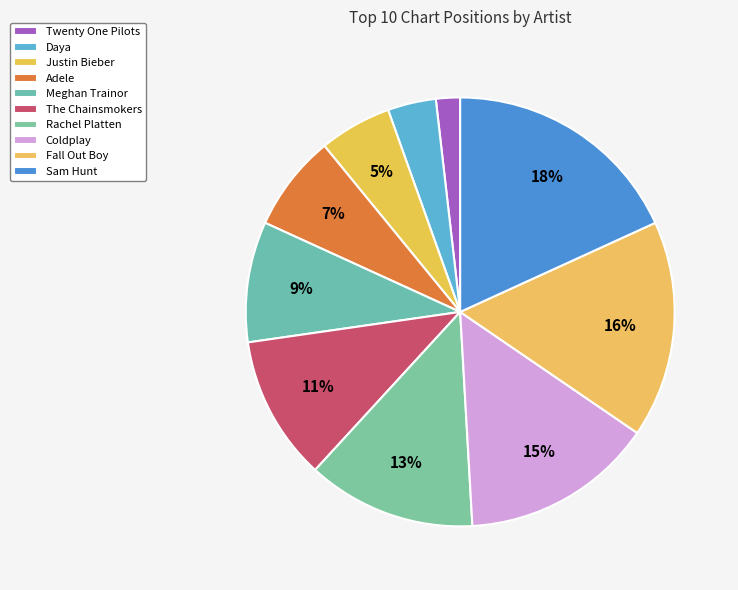

Which slice is the smallest?

Twenty One Pilots